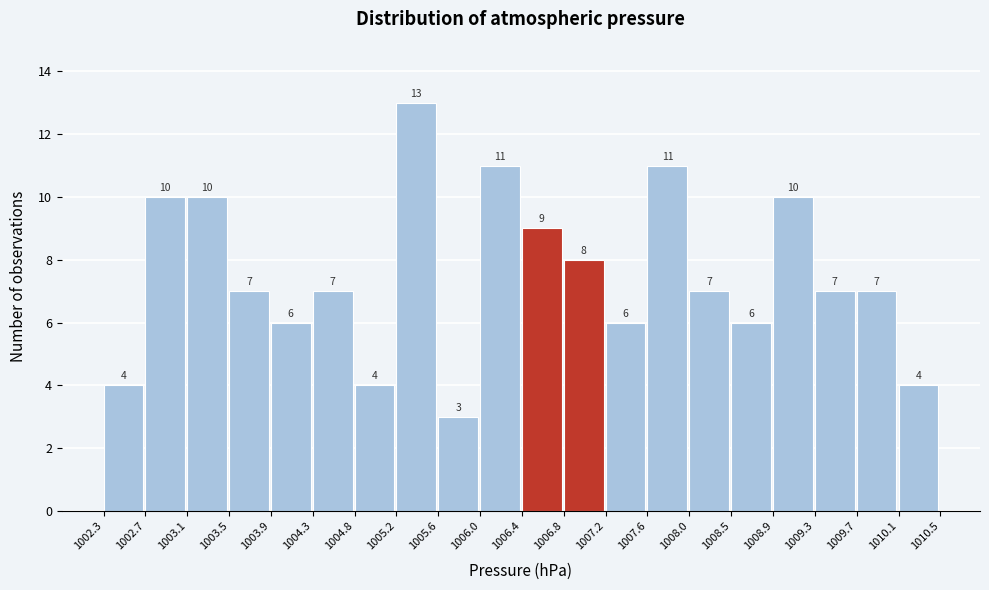

What is the height of the bar covering 1004.3 to 1004.8 on the x-axis?

7